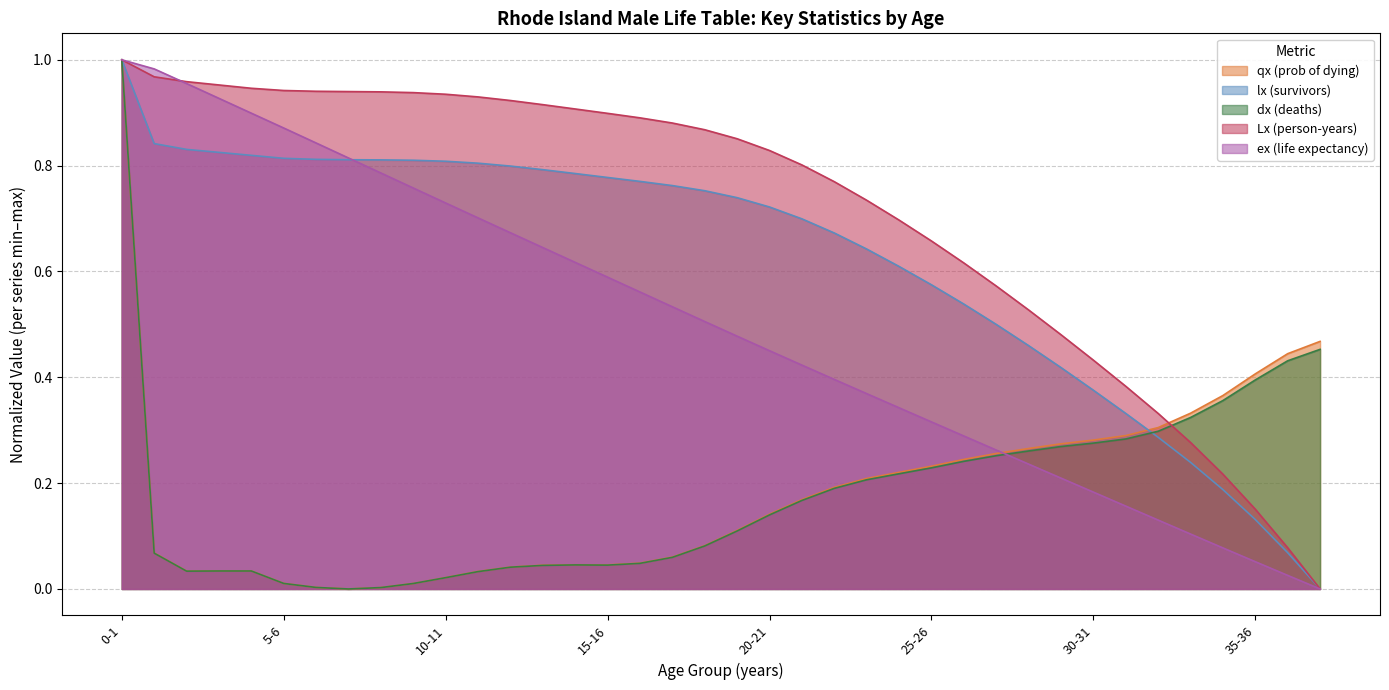

Where is the first local maximum for qx (prob of dying)?

3-4